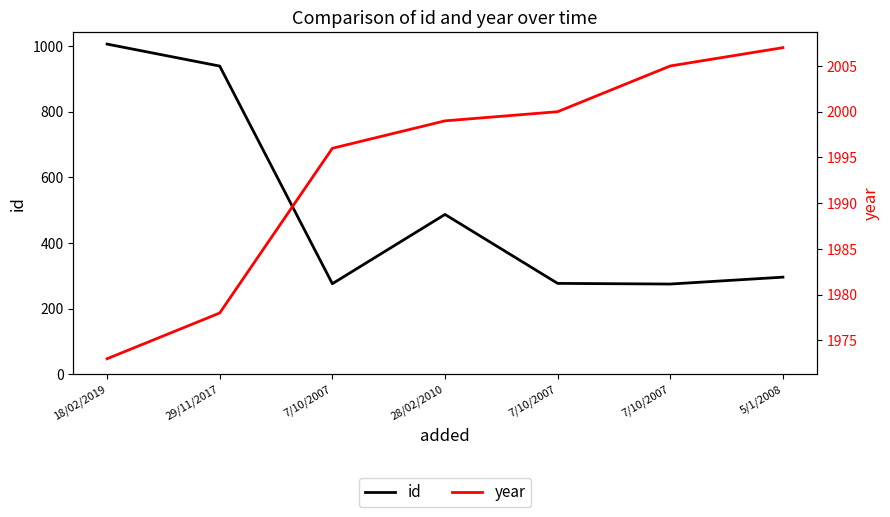

Which category has the highest value across all series?

5/1/2008